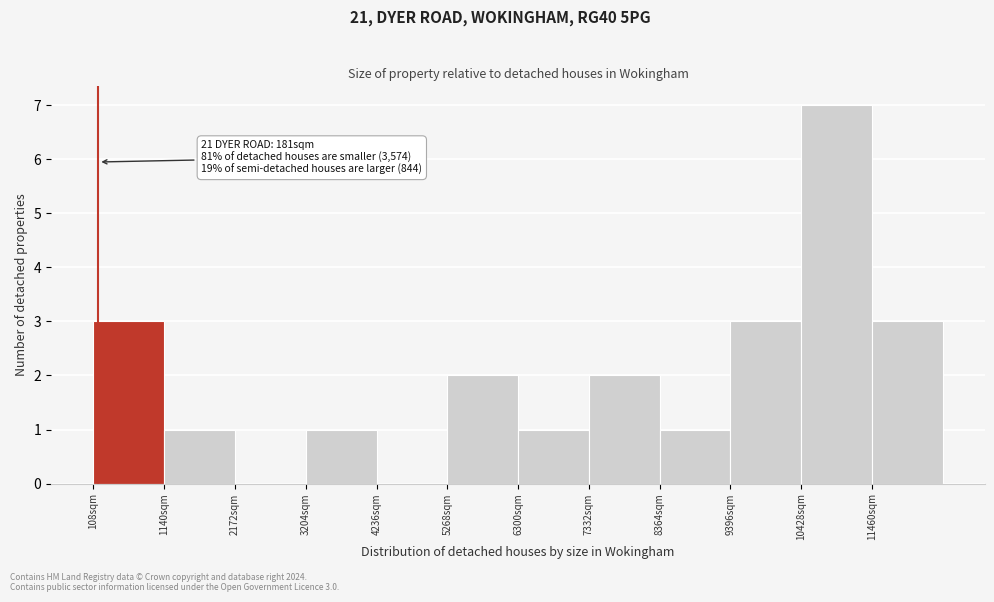

Which range on the x-axis has the tallest bar?

10400 to 11400